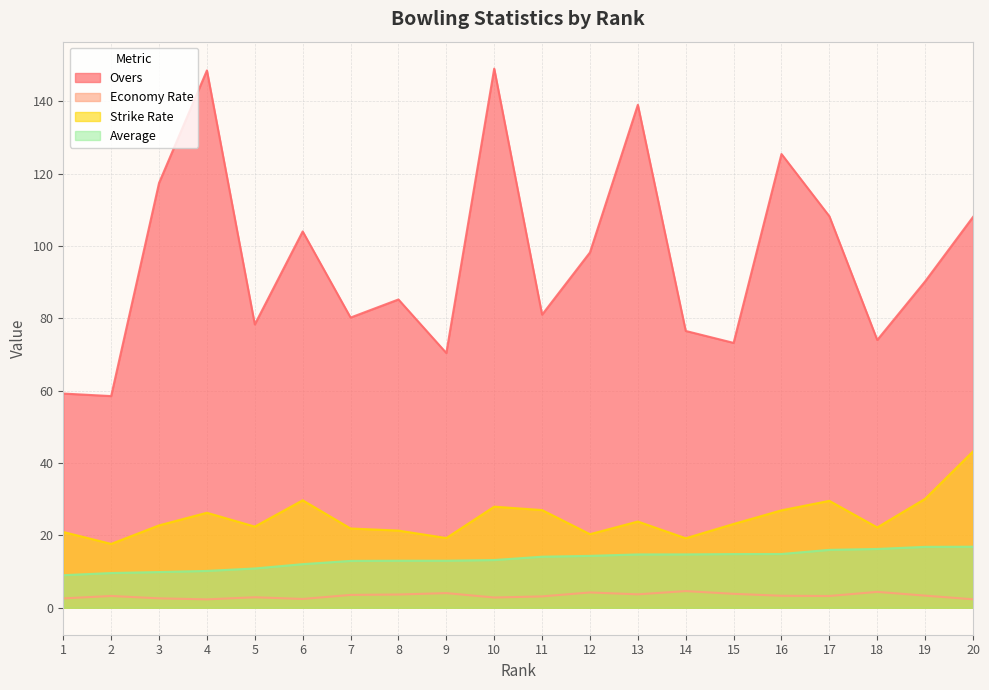

What is the spread (max minus min) of values at 6?

101.6